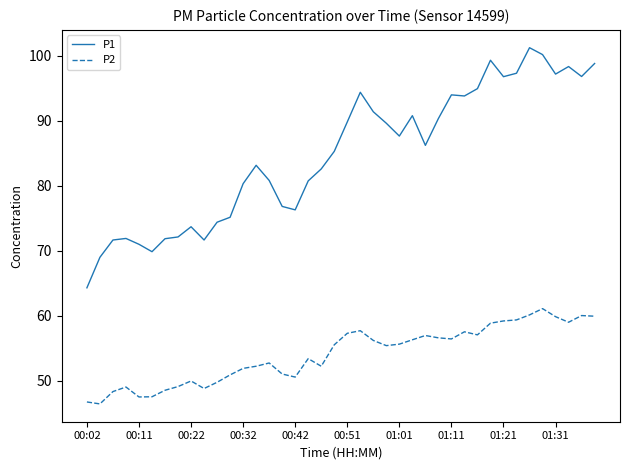

What is the greatest value displayed?

101.2